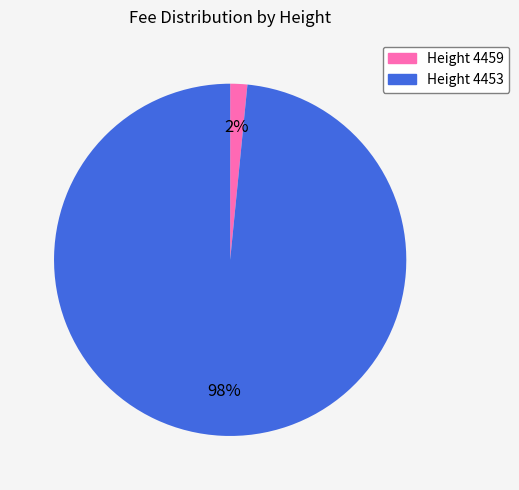

Is there a majority slice in this chart?

Yes